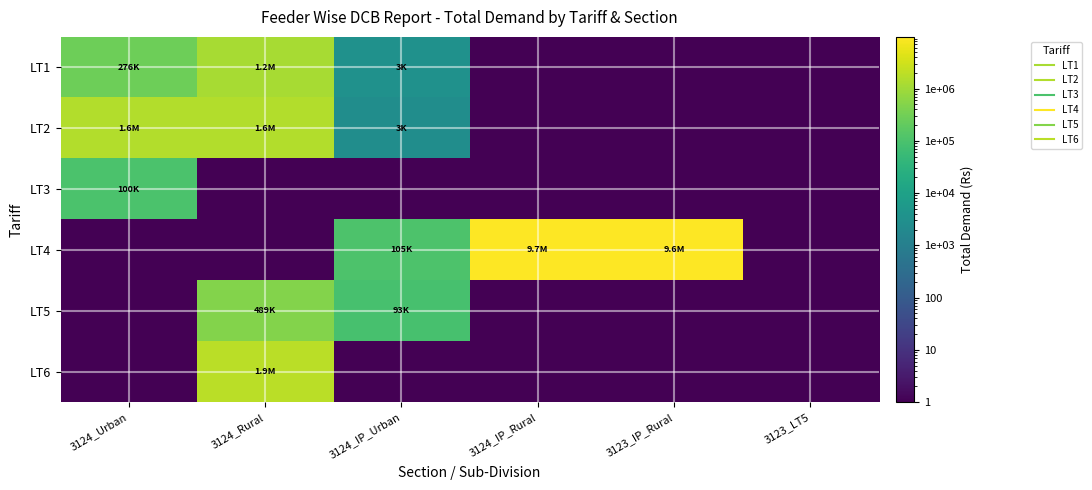

Which has a higher value, 3124_Urban or 3123_IP_Rural?

3124_Urban